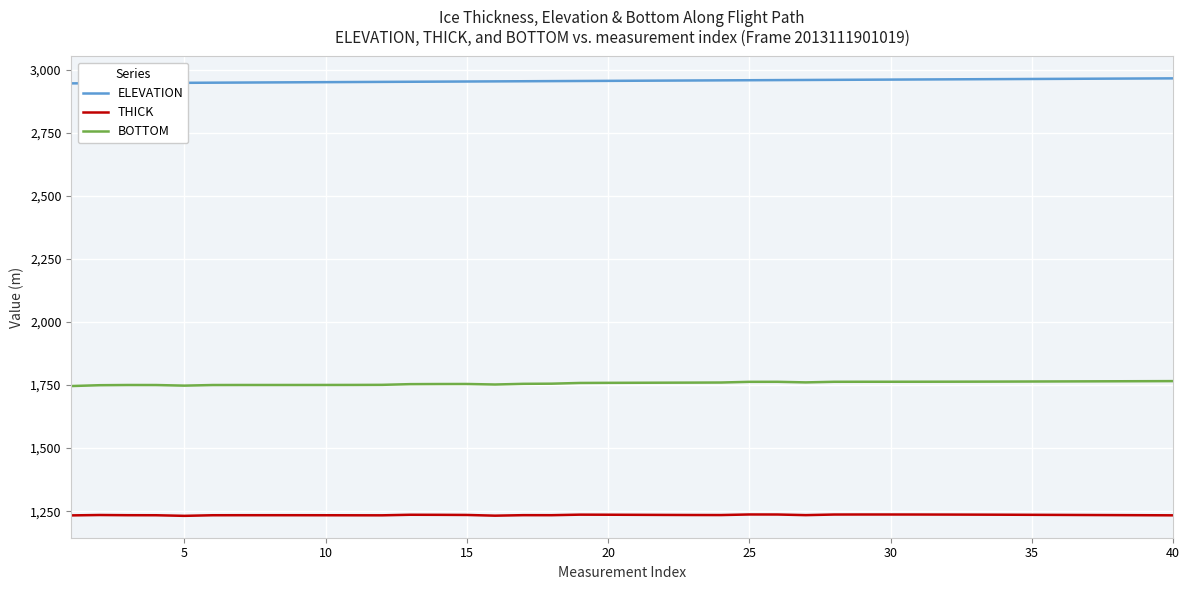

Is this an area chart (filled region under the line)?

No